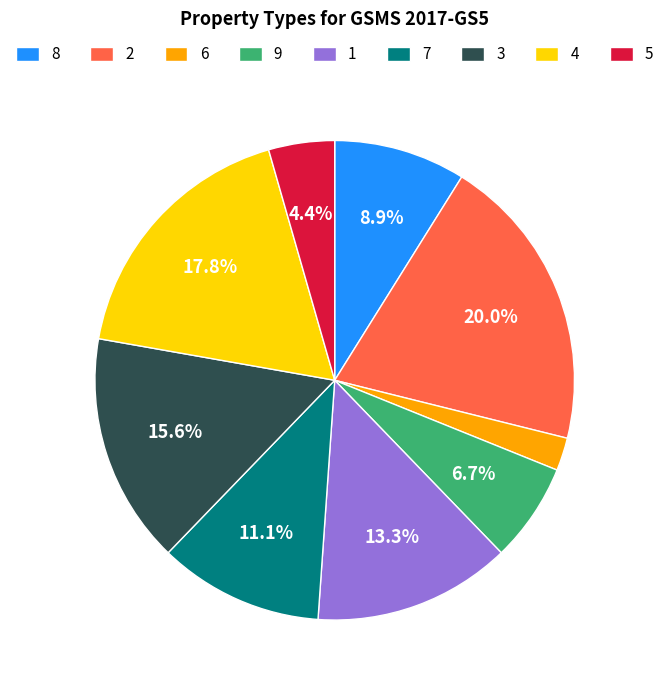

Is it true that 5 is 4% of the pie?

True